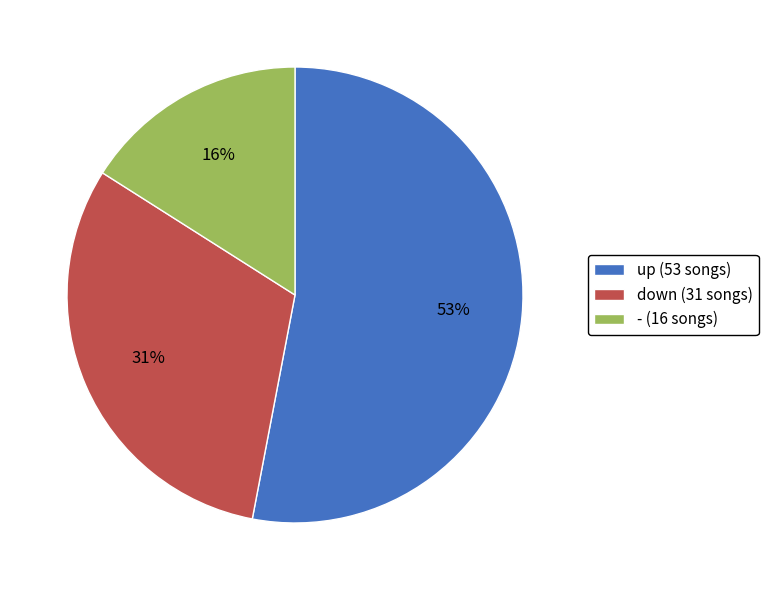

What is the smallest slice in the pie chart?

-